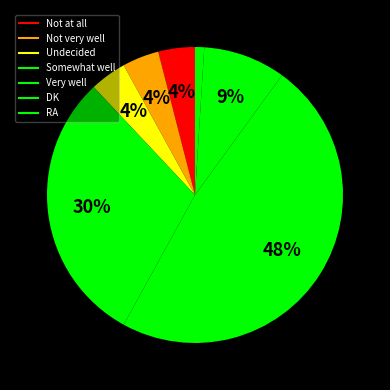

Rank the categories by value from lowest to highest.

RA, Not at all, Not very well, Undecided, DK, Somewhat well, Very well